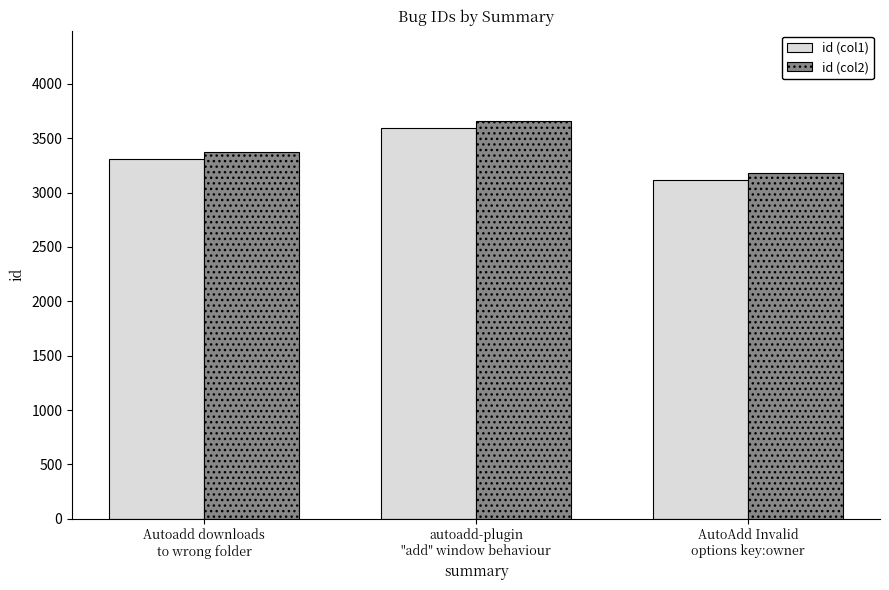

Rank the categories by value from lowest to highest.

AutoAdd Invalid options key:owner, Autoadd downloads to the wrong folder, autoadd-plugin "add" window behaviour